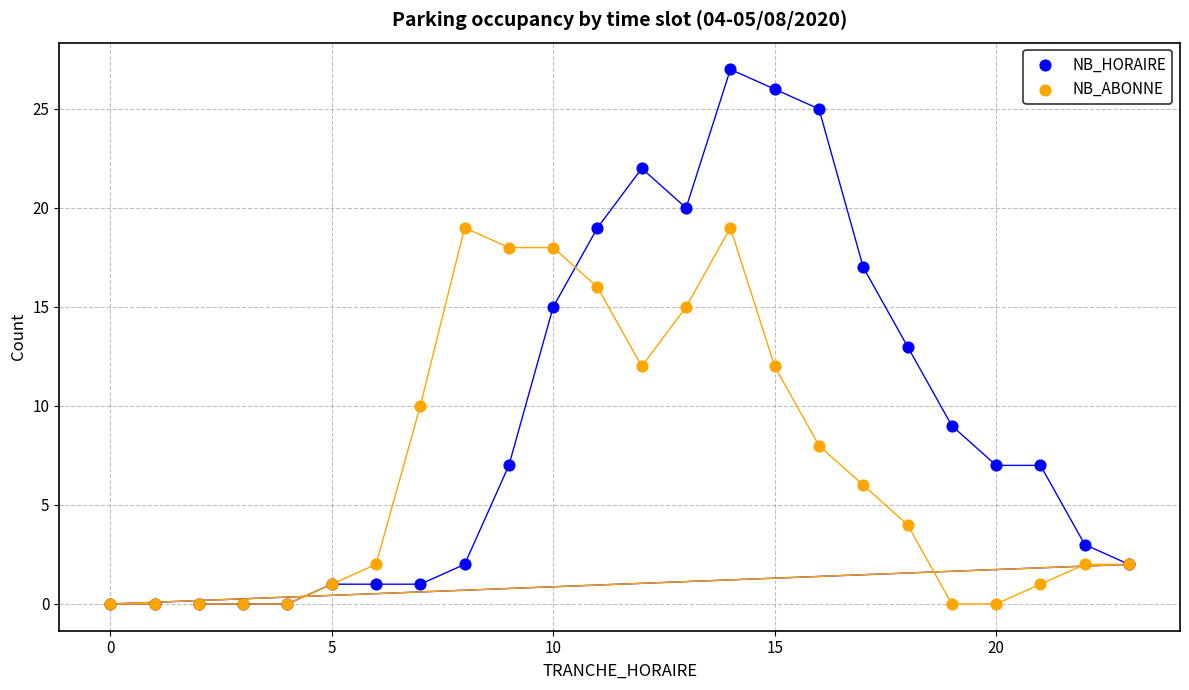

What are all the series names shown in the legend?

NB_HORAIRE, NB_ABONNE